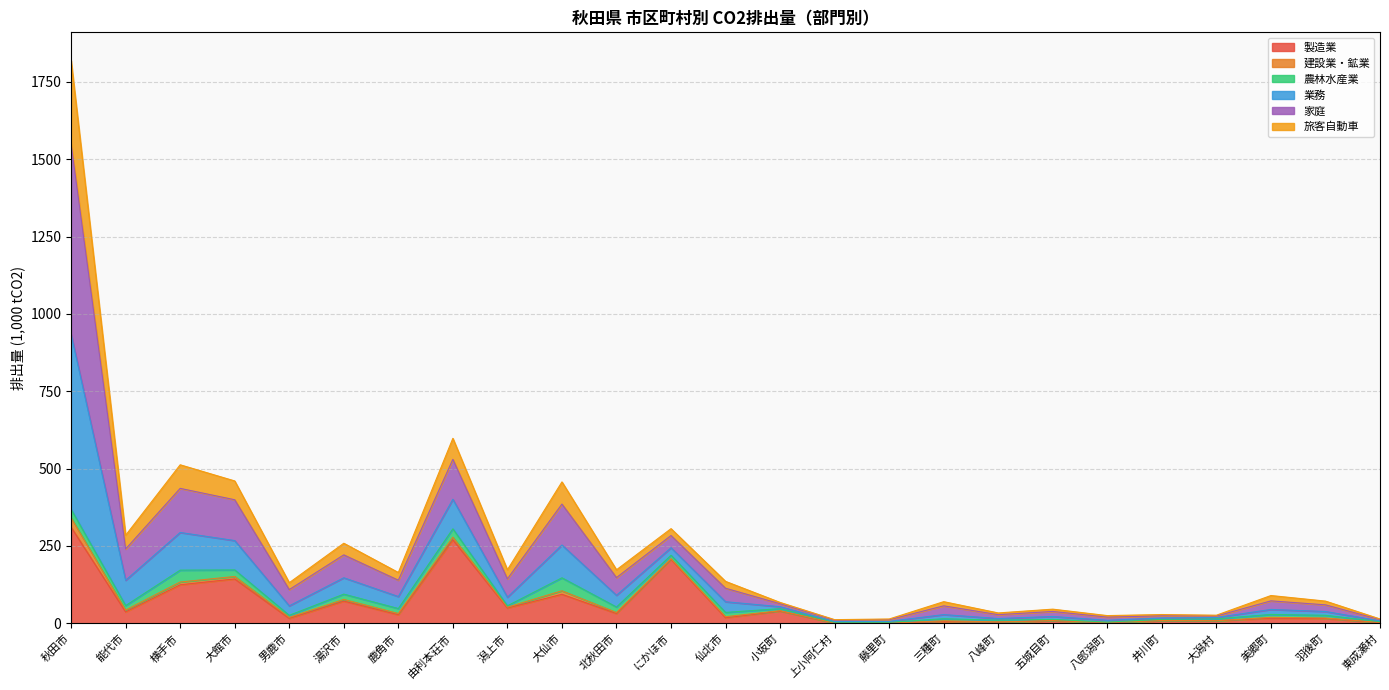

How many lines are shown in the chart?

6